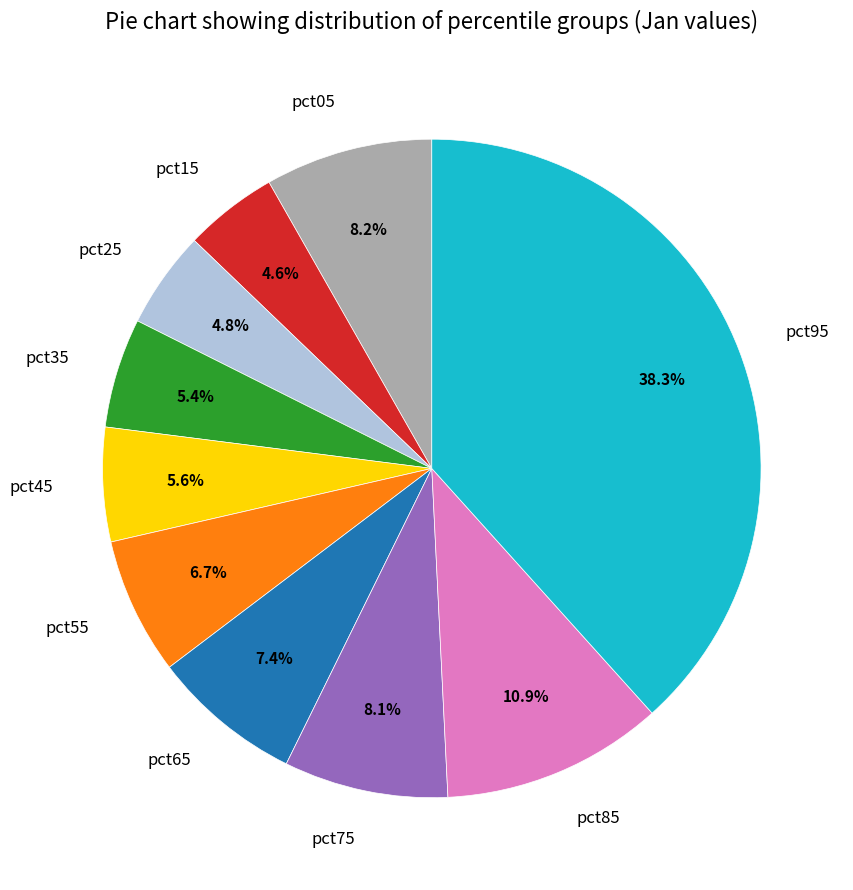

What percentage is the pct85 slice, to the nearest percent?

11%